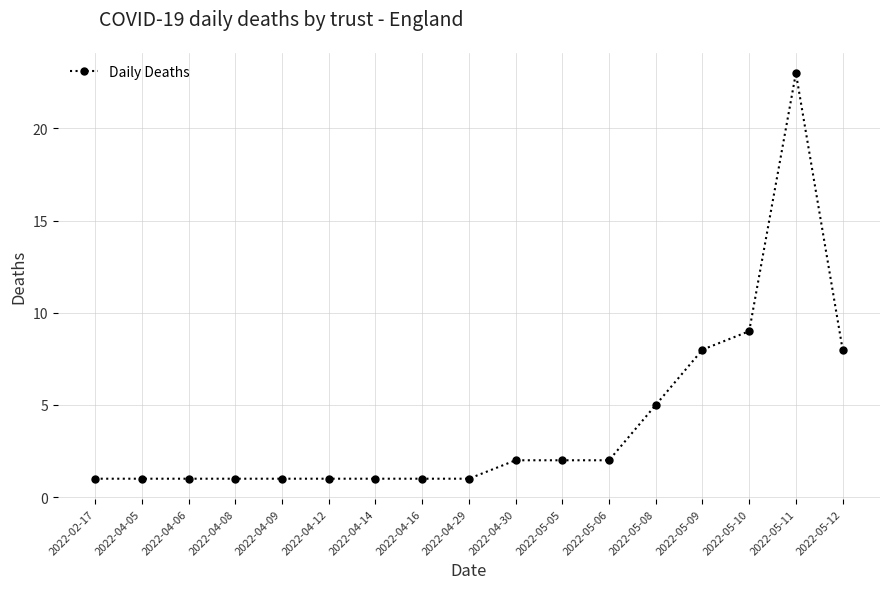

Does the chart have visible grid lines?

Yes